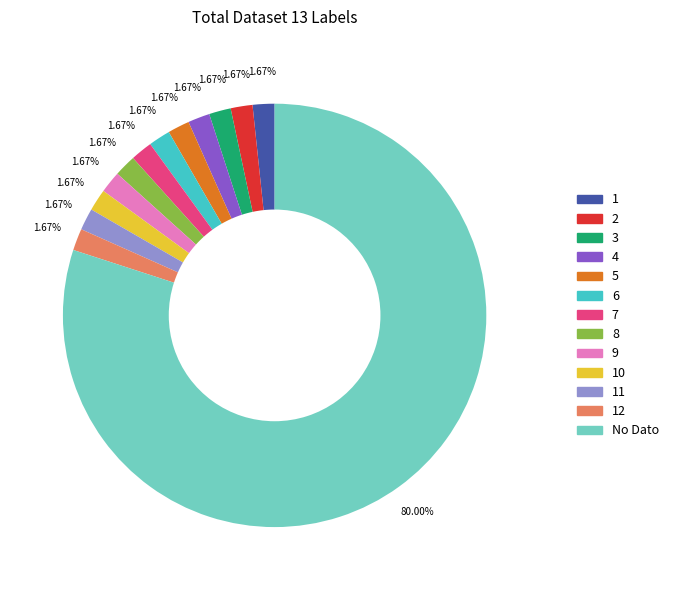

Is there a majority slice in this chart?

Yes